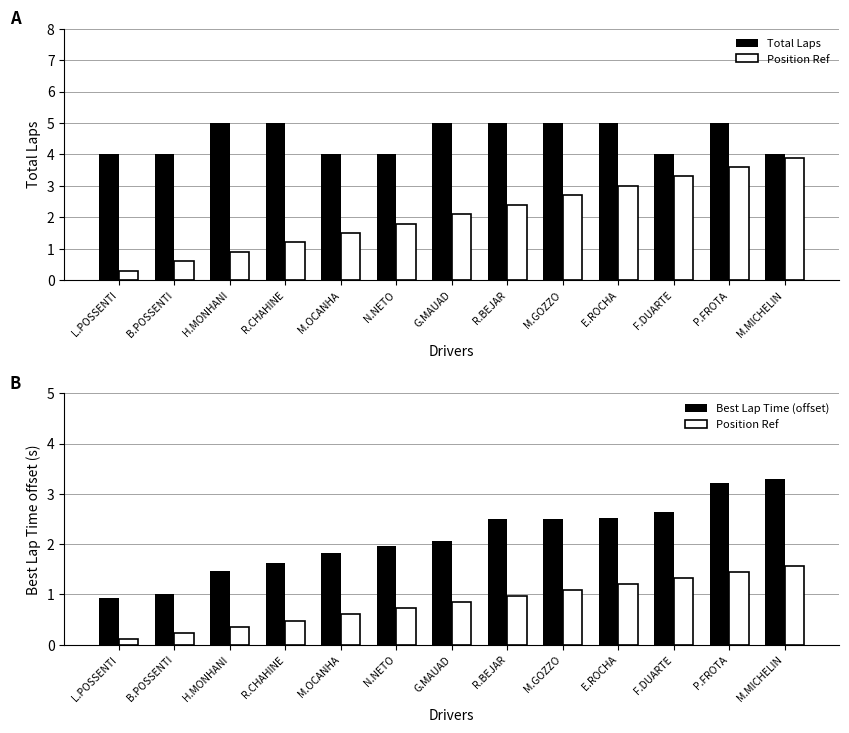

What is the value of the Position Ref bar at the 10th from the left?

1.2